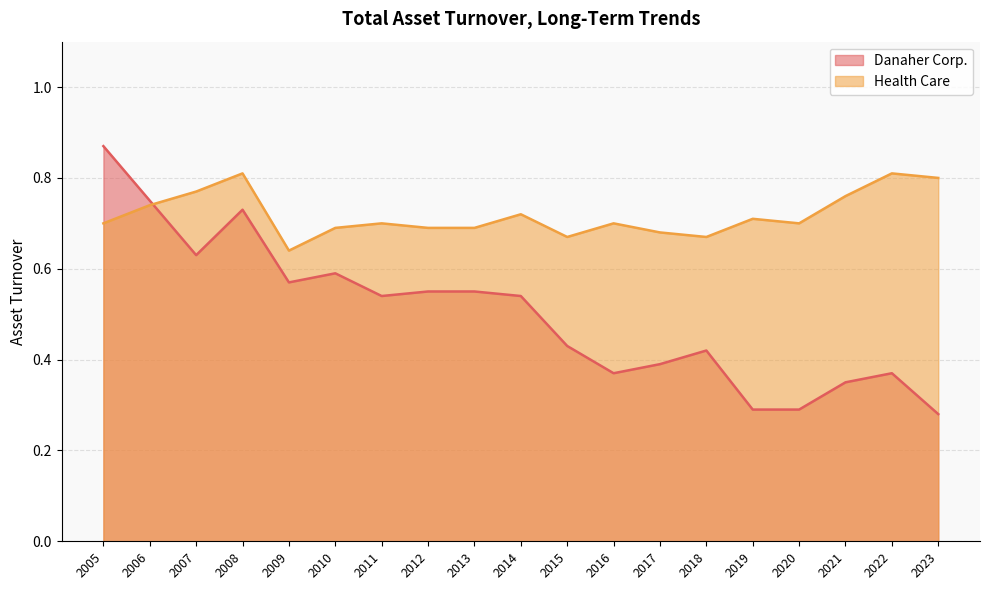

Does the chart display data point markers on the line(s)?

No